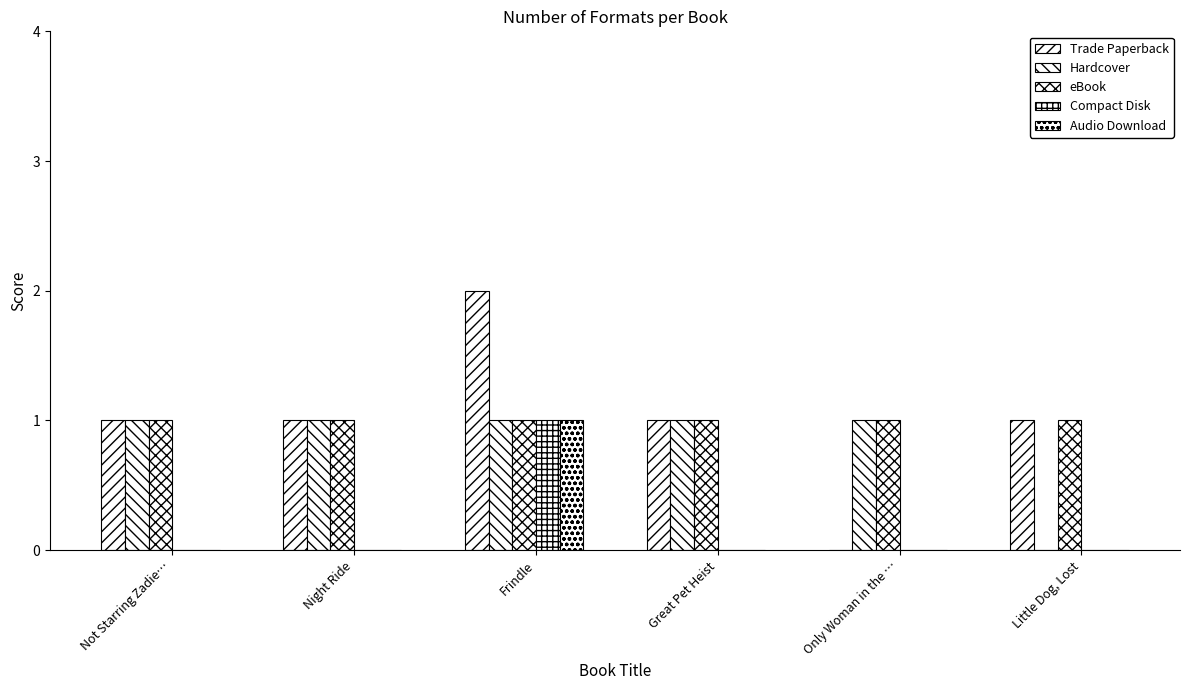

What is the label of the 6th bar from the left?

Little Dog, Lost